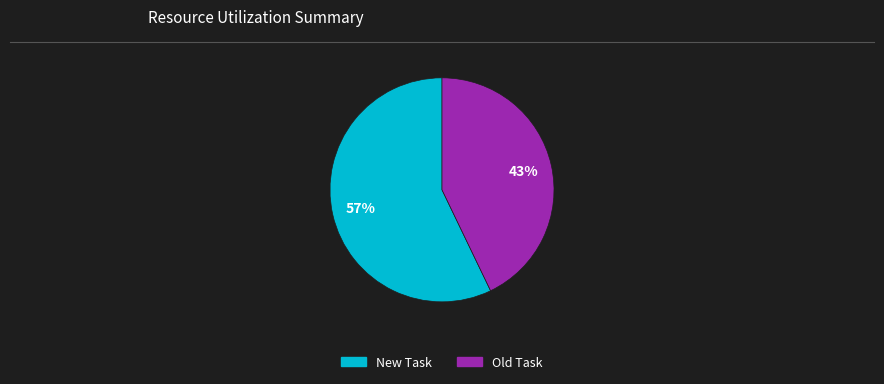

Between Old Task and New Task, which is larger?

New Task